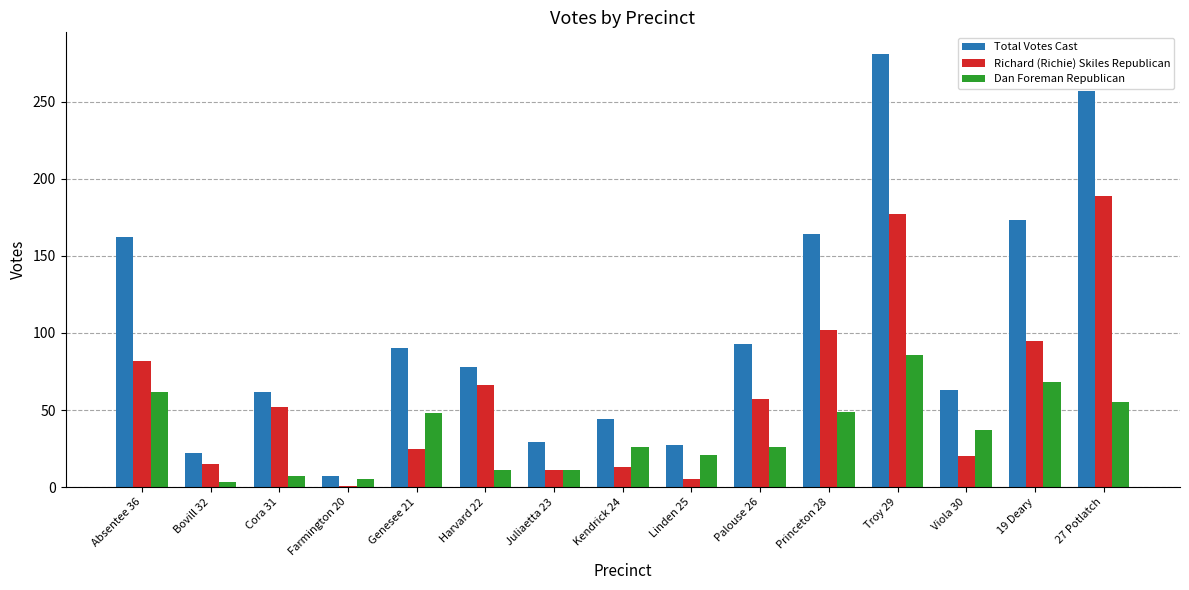

Is it true that Richard (Richie) Skiles Republican equals 162 at 19 Deary?

False